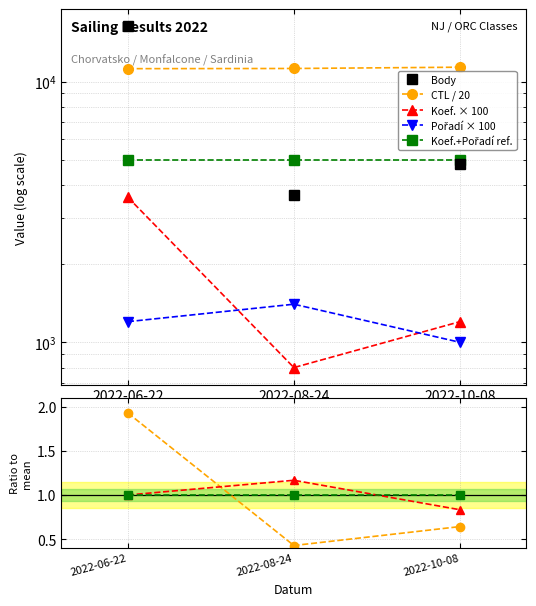

Reading left to right, transcribe all the data shown in this chart.

CTL: 11204.6	11222.5	11351.0
Koef.: 3600.0	800.0	1200.0
Pořadí: 1200.0	1400.0	1000.0
Body: 16315.0	3680.0	4824.0